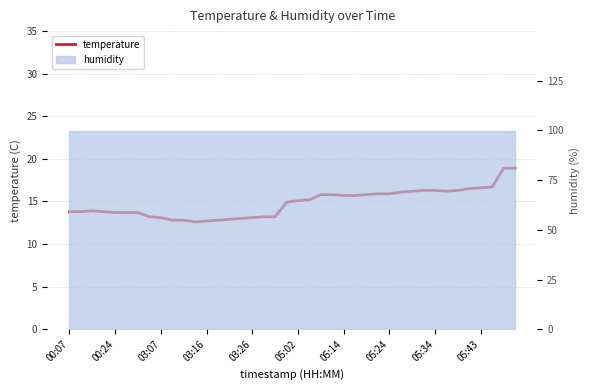

Does the chart have visible grid lines?

Yes